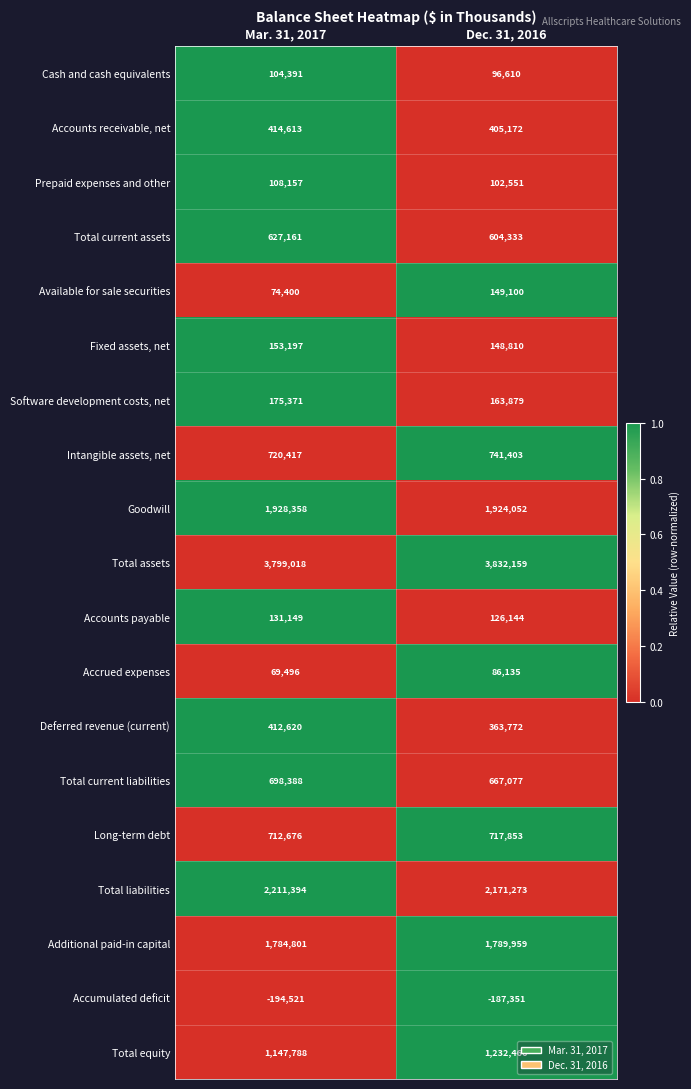

What is the sum of the Total current liabilities values at Mar. 31, 2017 and Dec. 31, 2016?

1365465